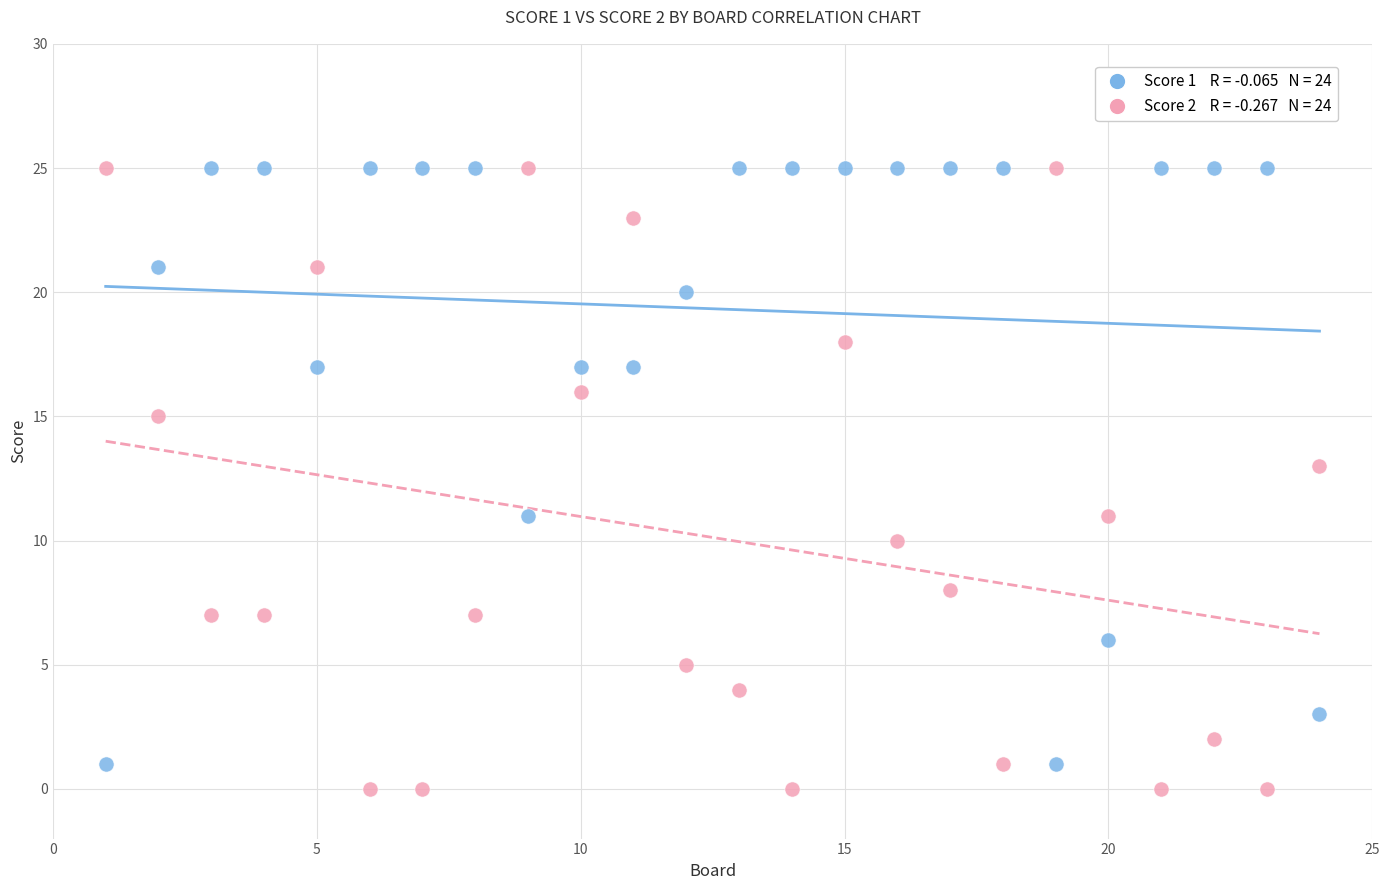

Across all data points, what is the range of Y values (max minus min)?

25